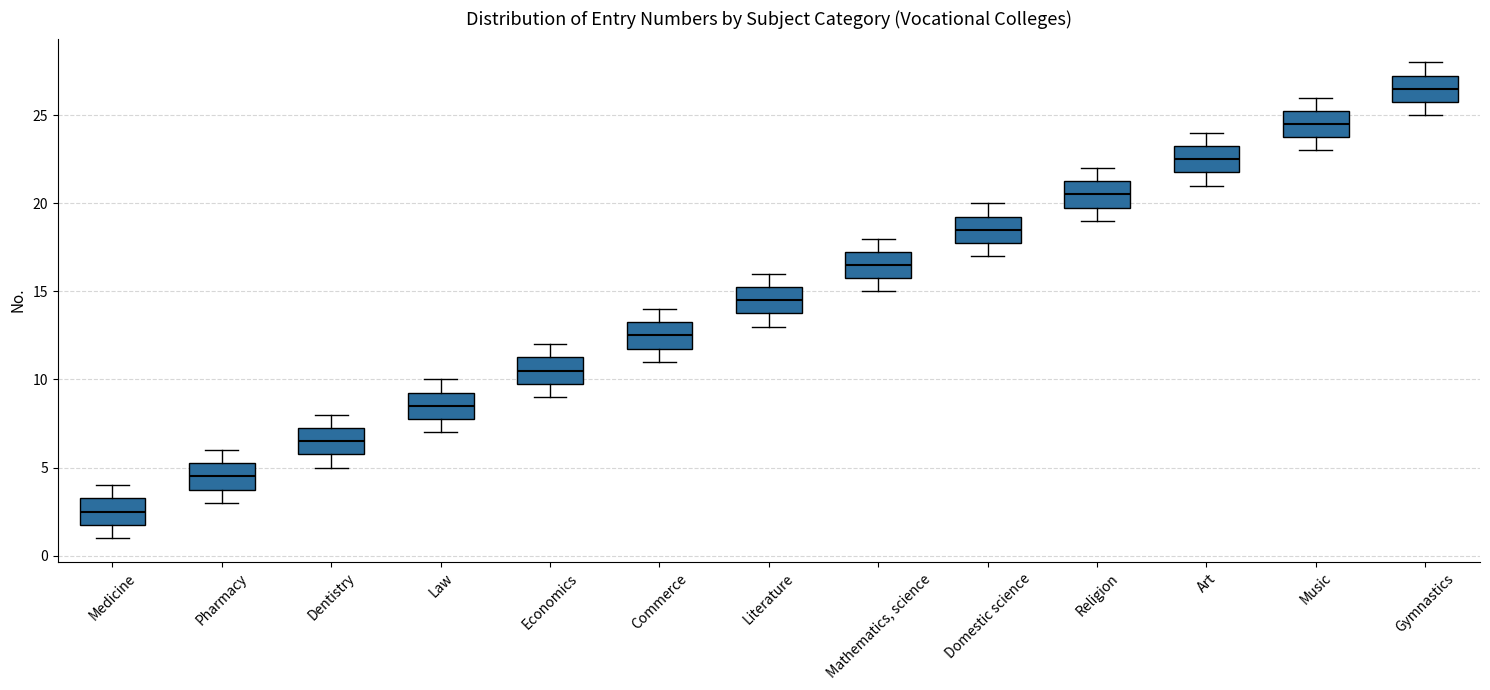

Reading left to right, read every box against the y-axis: the position of its median line, the range the box covers, and the ends of its whiskers. The values are not printed on the chart, so give them approximately, as read against the axis.

Medicine: median 2.5, box 2.0 to 3.5, whiskers 1.0 to 4.0
Pharmacy: median 4.5, box 4.0 to 5.5, whiskers 3.0 to 6.0
Dentistry: median 6.5, box 6.0 to 7.5, whiskers 5.0 to 8.0
Law: median 8.5, box 8.0 to 9.5, whiskers 7.0 to 10.0
Economics: median 10.5, box 10.0 to 11.5, whiskers 9.0 to 12.0
Commerce: median 12.5, box 12.0 to 13.5, whiskers 11.0 to 14.0
Literature: median 14.5, box 14.0 to 15.5, whiskers 13.0 to 16.0
Mathematics, science: median 16.5, box 16.0 to 17.5, whiskers 15.0 to 18.0
Domestic science: median 18.5, box 18.0 to 19.5, whiskers 17.0 to 20.0
Religion: median 20.5, box 20.0 to 21.5, whiskers 19.0 to 22.0
Art: median 22.5, box 22.0 to 23.5, whiskers 21.0 to 24.0
Music: median 24.5, box 24.0 to 25.5, whiskers 23.0 to 26.0
Gymnastics: median 26.5, box 26.0 to 27.5, whiskers 25.0 to 28.0